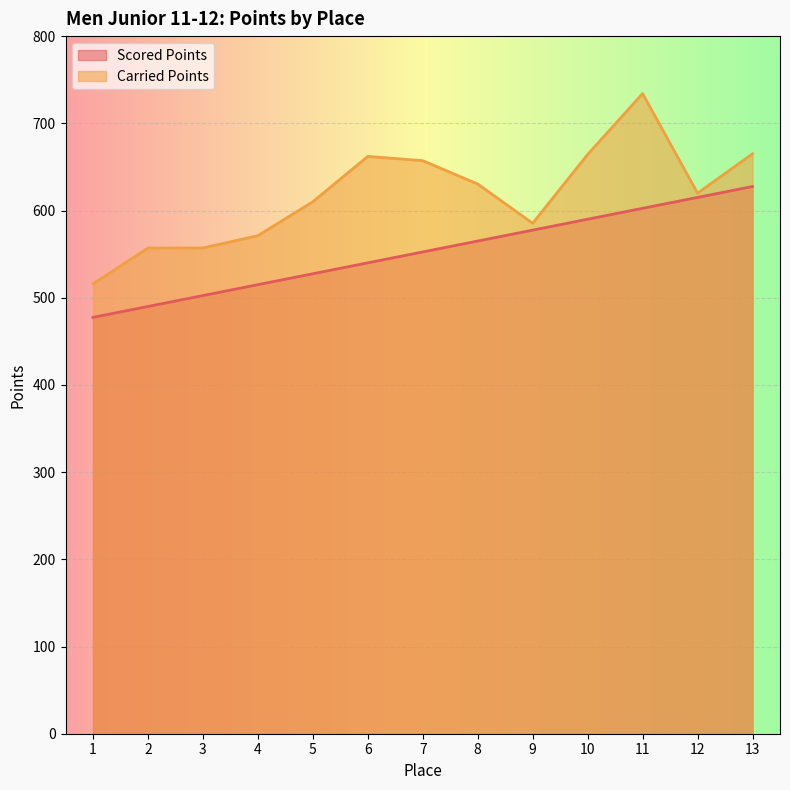

Rank the series at 2 from lowest to highest value.

Scored Points, Carried Points